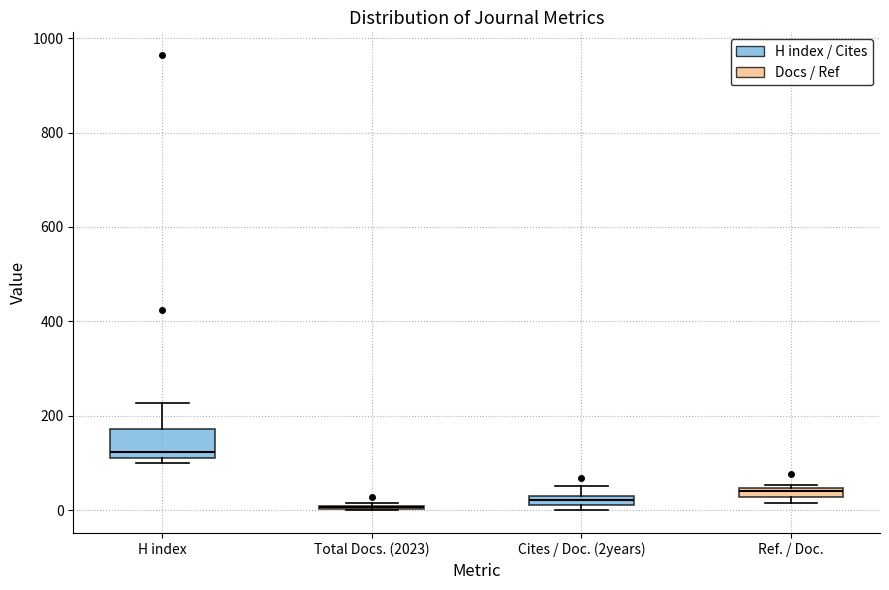

Which box is the tallest, from its lower edge to its upper edge?

H index